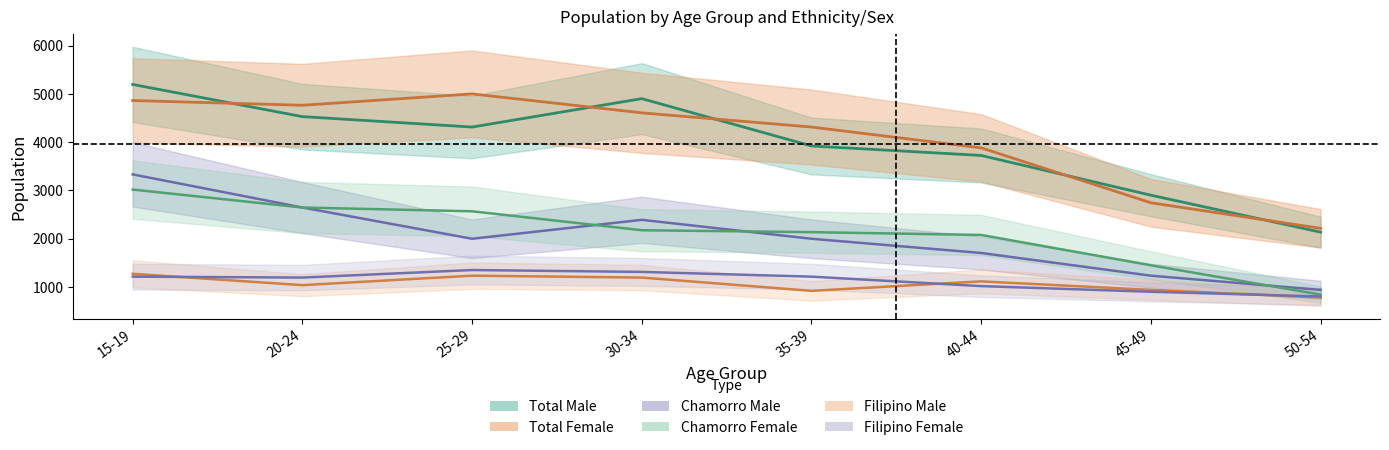

How many interior local peaks does the Total_Male series have?

1